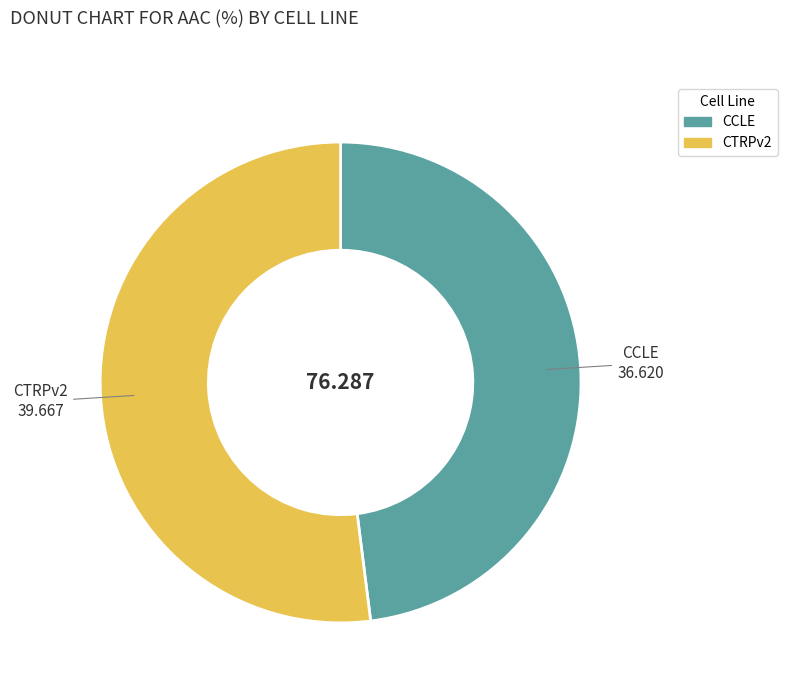

Is there a majority slice in this chart?

Yes